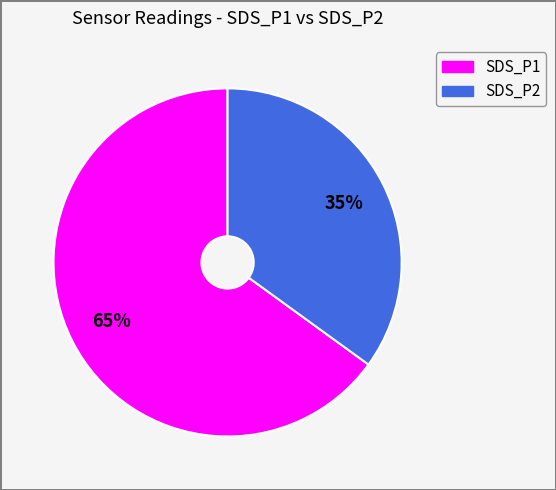

Count the number of slices in the pie.

2